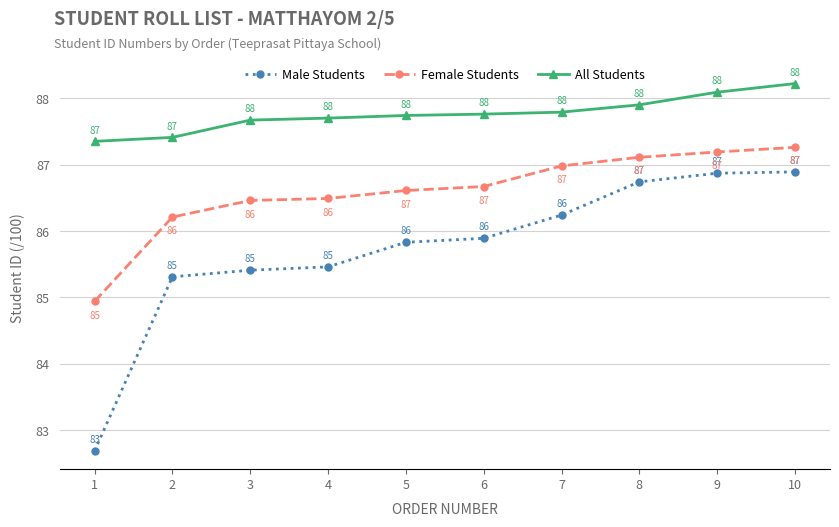

True or false: All Students and Female Students intersect in this chart.

False